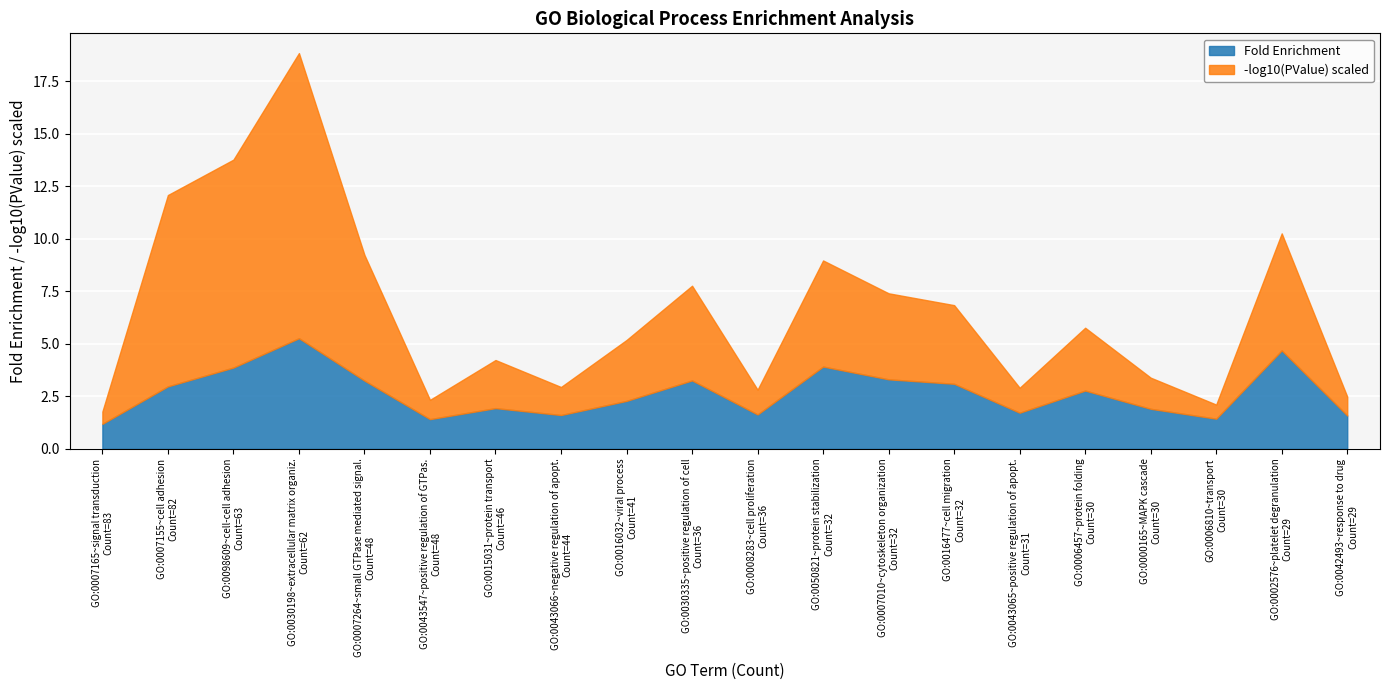

What is the sum of all fold_enrichment values?

53.2